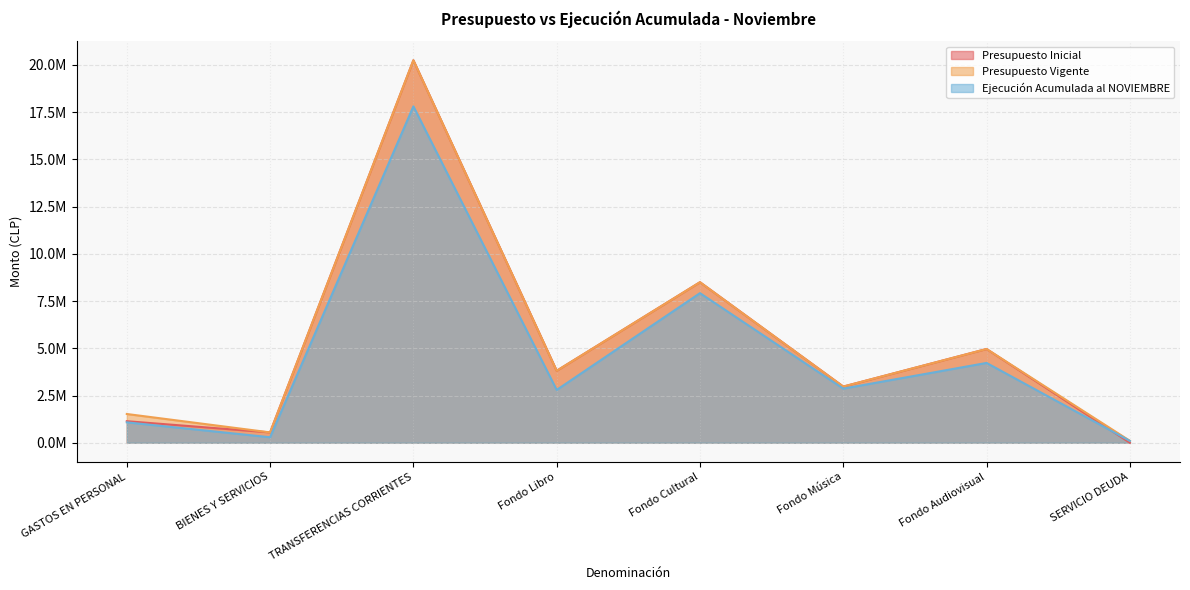

Which category has the lowest value in the Presupuesto Vigente series?

SERVICIO DEUDA